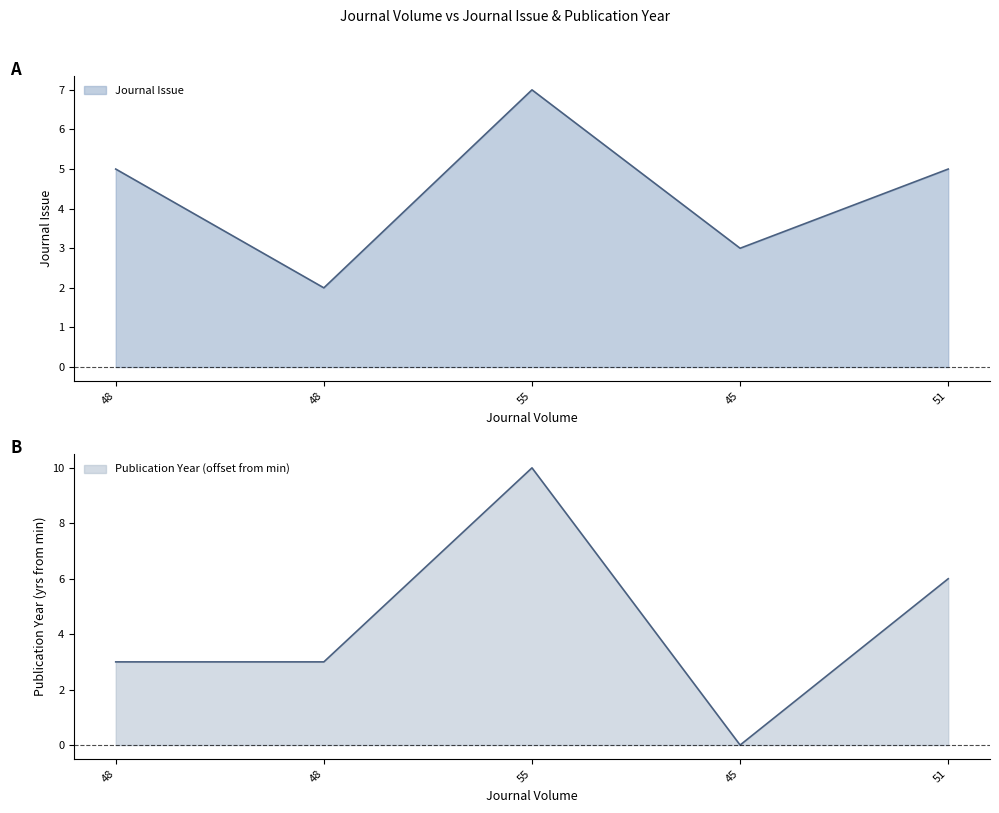

Between 45 and 51, which series saw the biggest shift?

Publication Year